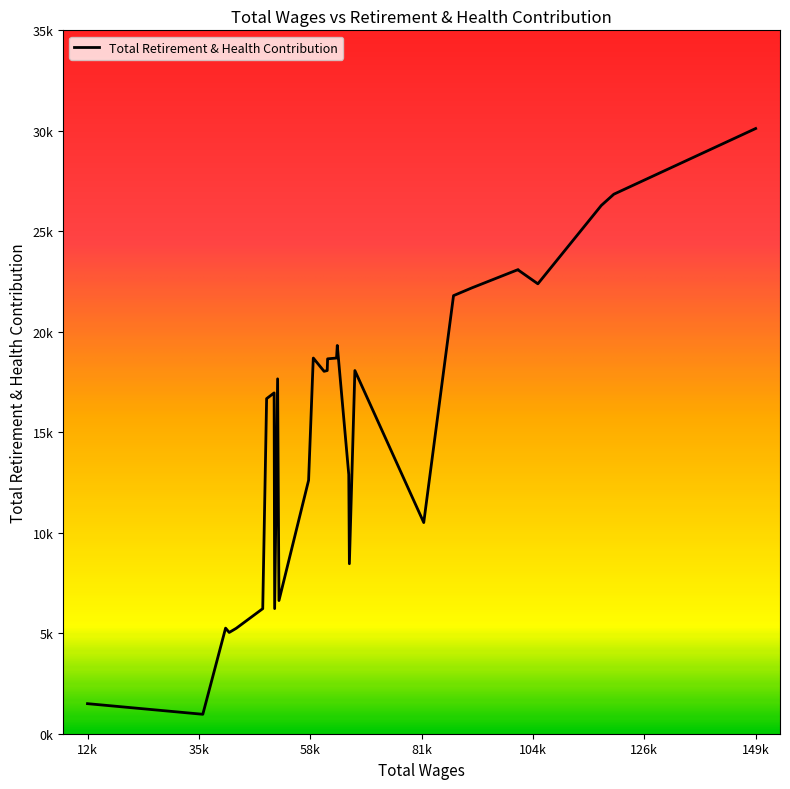

What is the difference between the maximum and minimum values?

29147